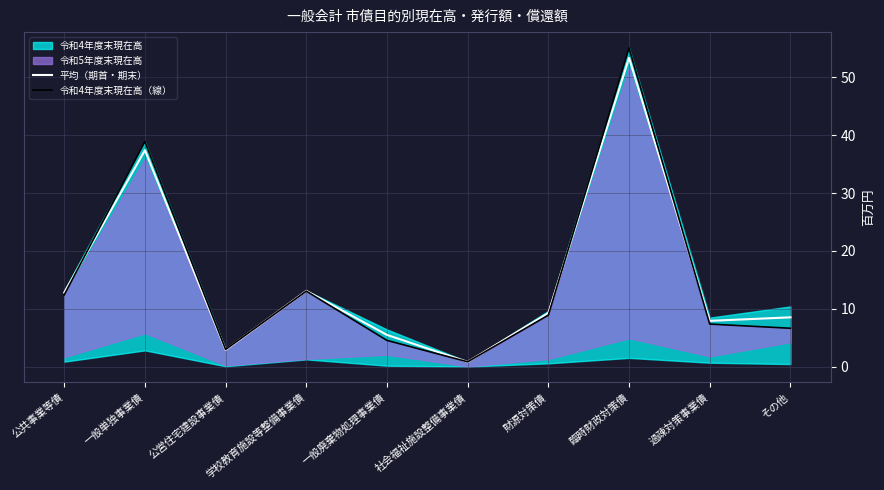

What is the minimum value shown in the chart?

0.8